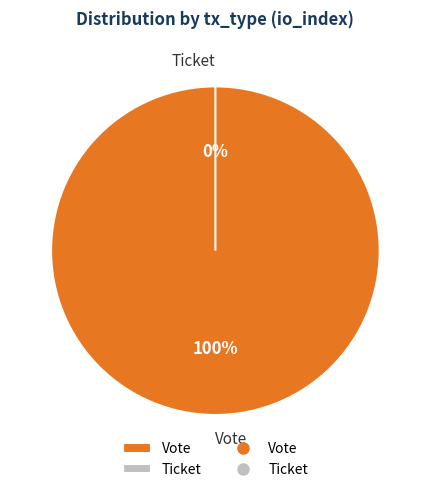

Count the number of slices in the pie.

2